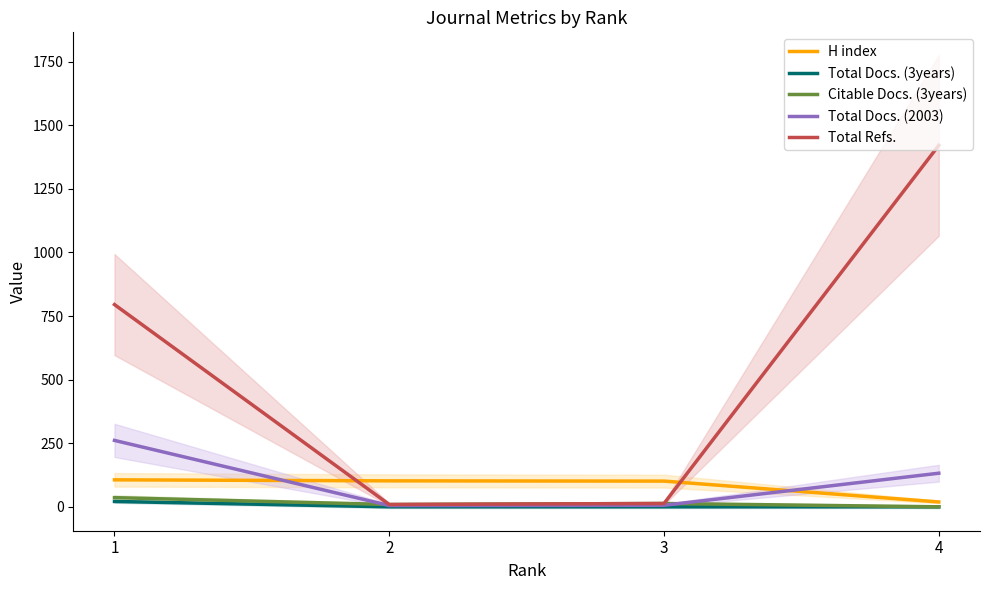

What are all the series names shown in the legend?

H index, Total Docs. (3years), Citable Docs. (3years), Total Docs. (2003), Total Refs.